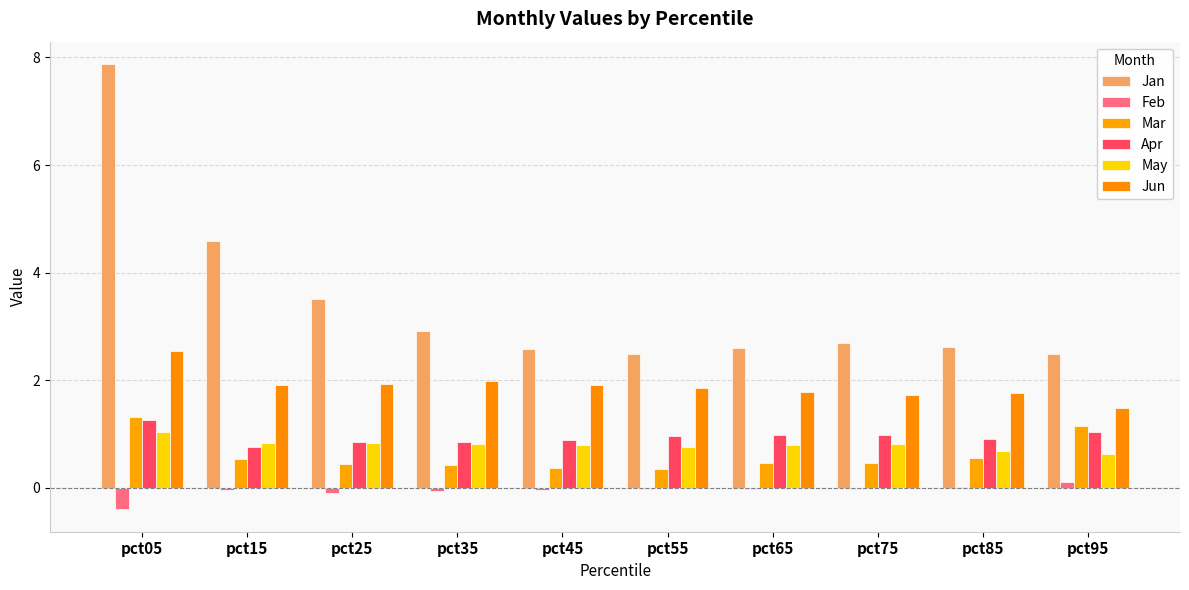

What is the value of the May bar at the 4th from the left?

0.8